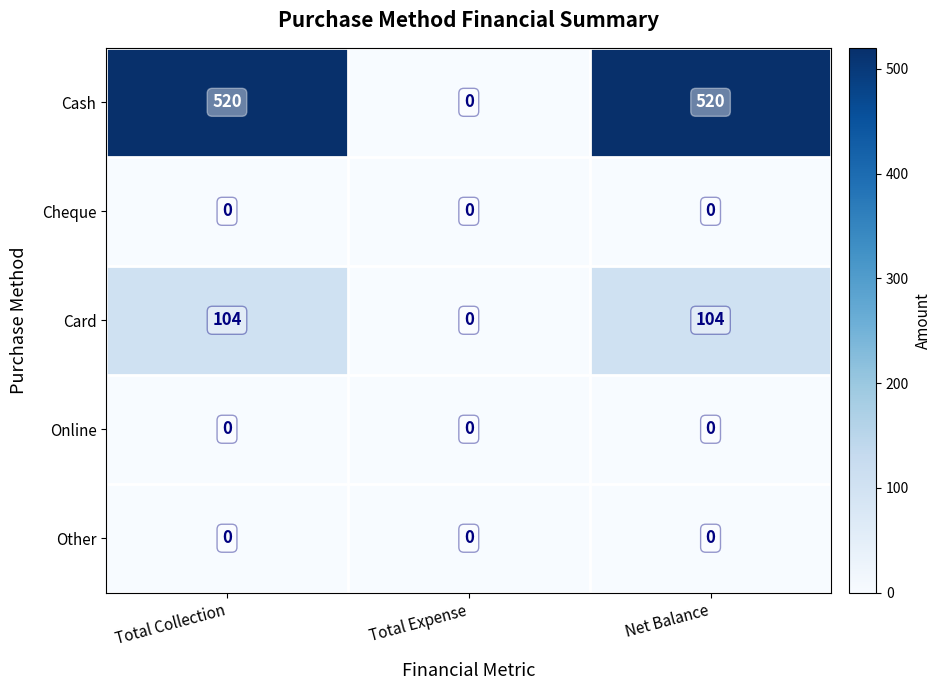

Reading right to left, transcribe all the data shown in this chart.

Cash: Net Balance=520	Total Expense=0	Total Collection=520
Cheque: Net Balance=0	Total Expense=0	Total Collection=0
Card: Net Balance=104	Total Expense=0	Total Collection=104
Online: Net Balance=0	Total Expense=0	Total Collection=0
Other: Net Balance=0	Total Expense=0	Total Collection=0